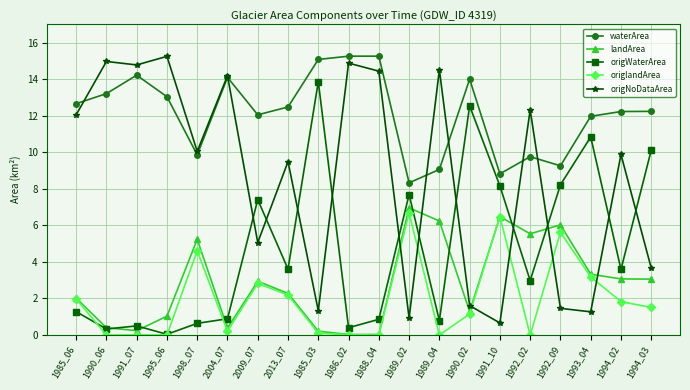

What is the greatest value displayed?

15.3